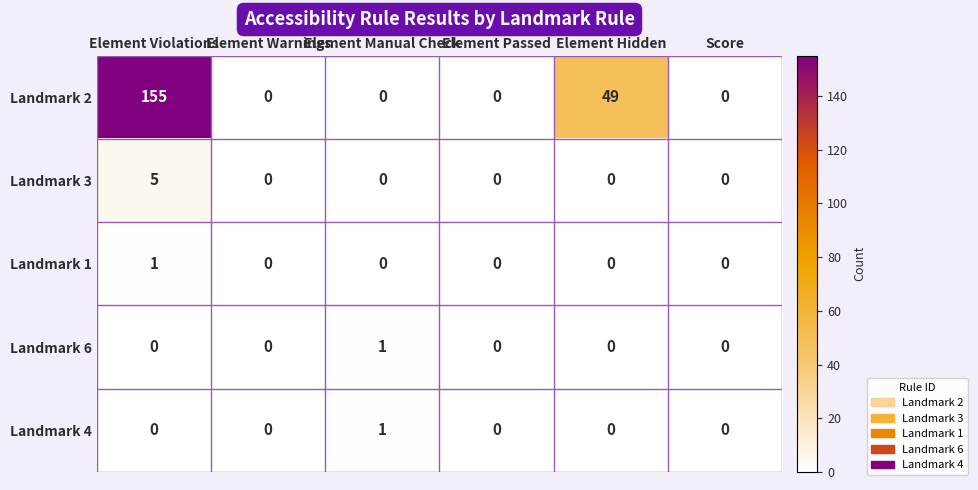

Count the number of data series in this chart.

5